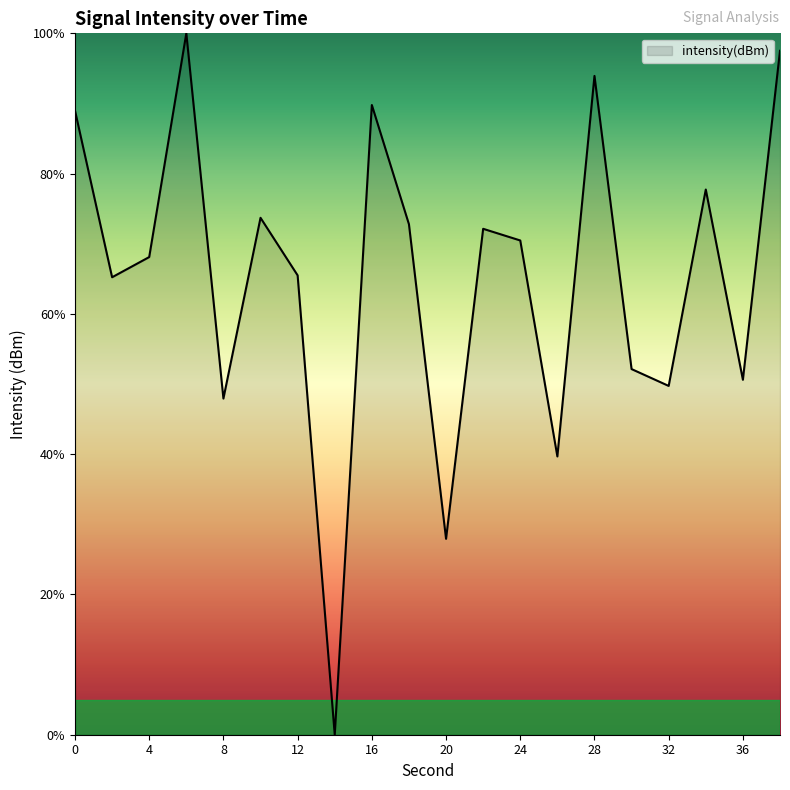

Reading left to right, transcribe all the data shown in this chart.

0=89.0	2=65.2	4=68.1	6=100.0	8=47.9	10=73.7	12=65.5	14=0.0	16=89.8	18=72.8	20=27.9	22=72.1	24=70.5	26=39.7	28=93.9	30=52.1	32=49.7	34=77.7	36=50.6	38=97.5